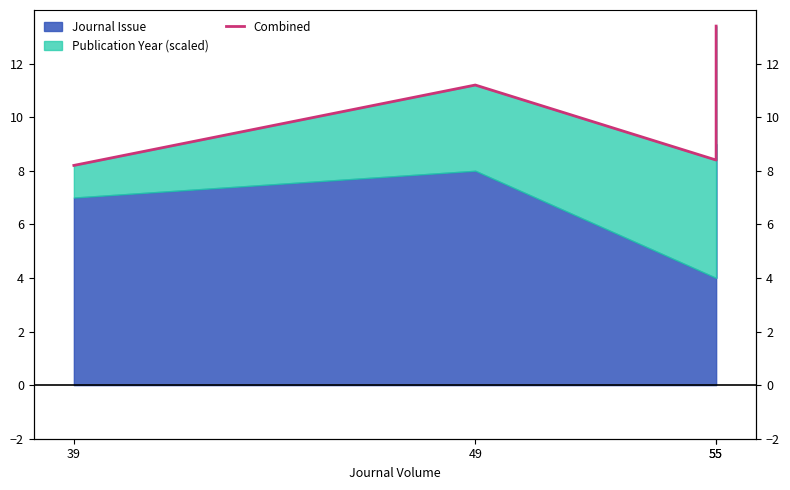

What is the maximum value shown in the chart?

13.4